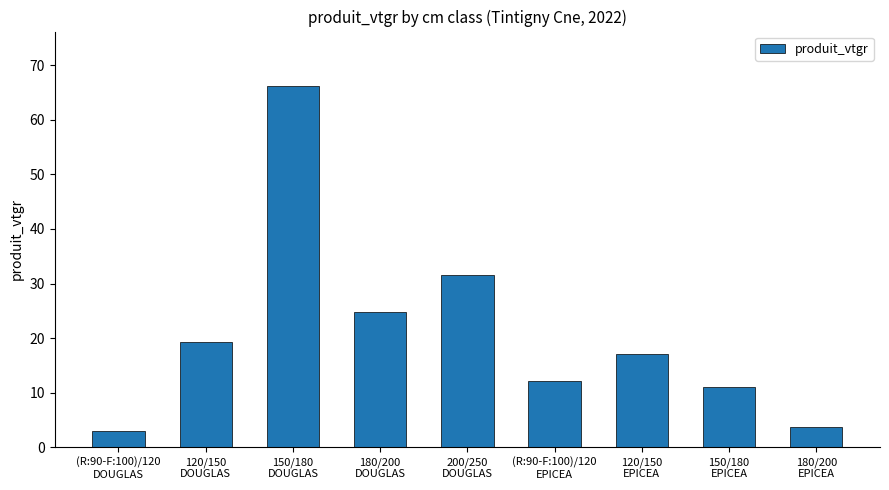

What is the difference between the values at 180/200
DOUGLAS and 120/150
EPICEA?

7.7